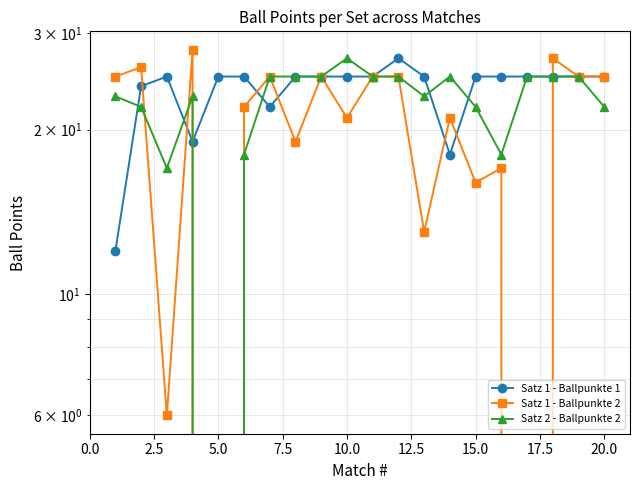

How many lines are shown in the chart?

3